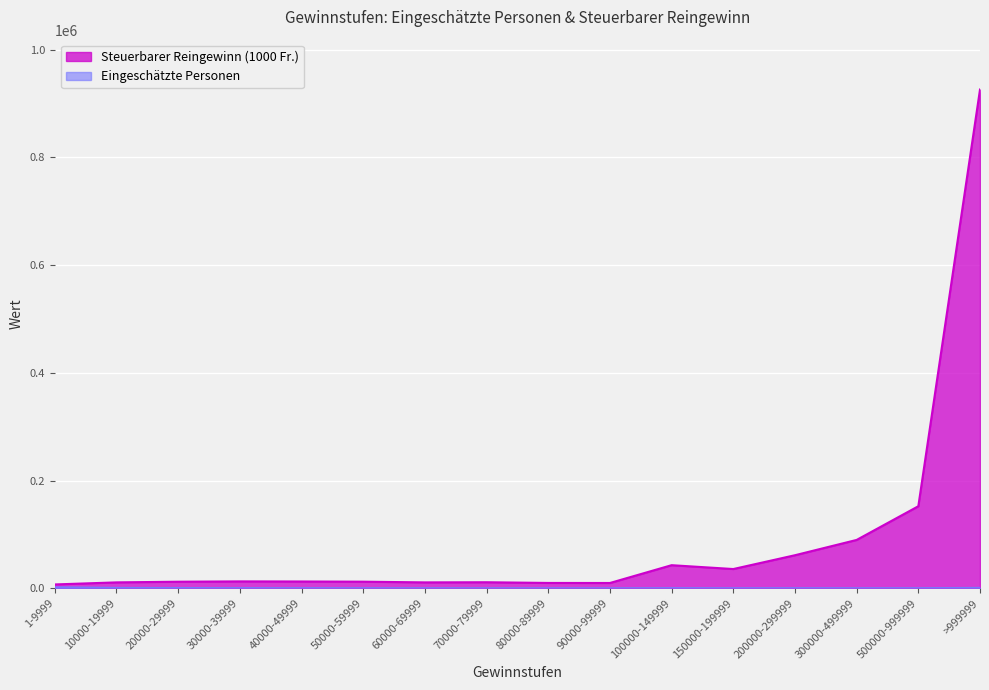

Where is the first local maximum for Steuerbarer Reingewinn (1000 Fr.)?

30000-39999